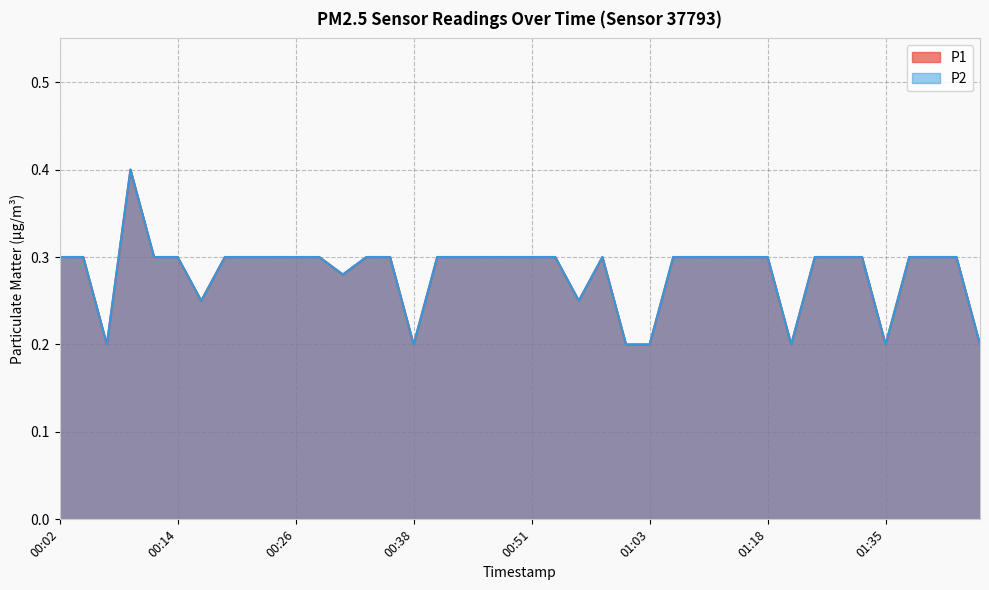

What value does the P1 series have at 01:16?

0.3